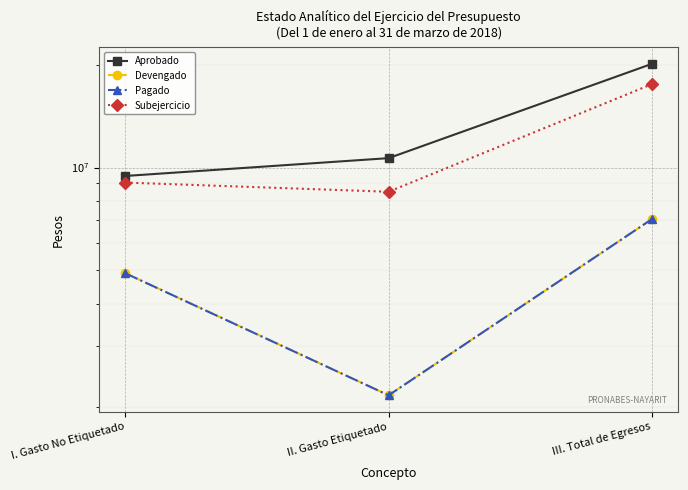

Count the number of categories in the chart.

3